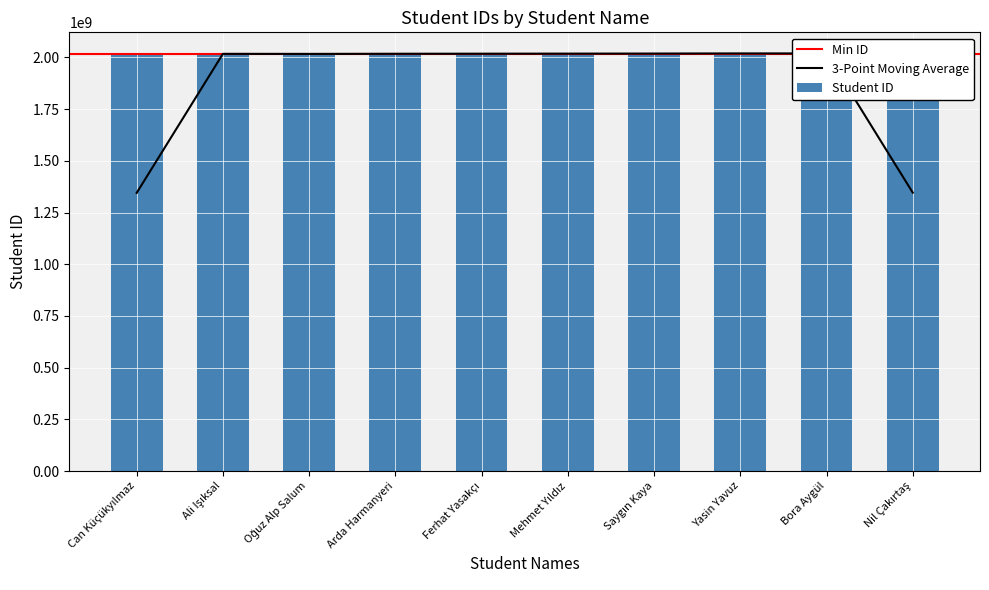

Is it true that the value at Saygın Kaya is 2018508049?

True